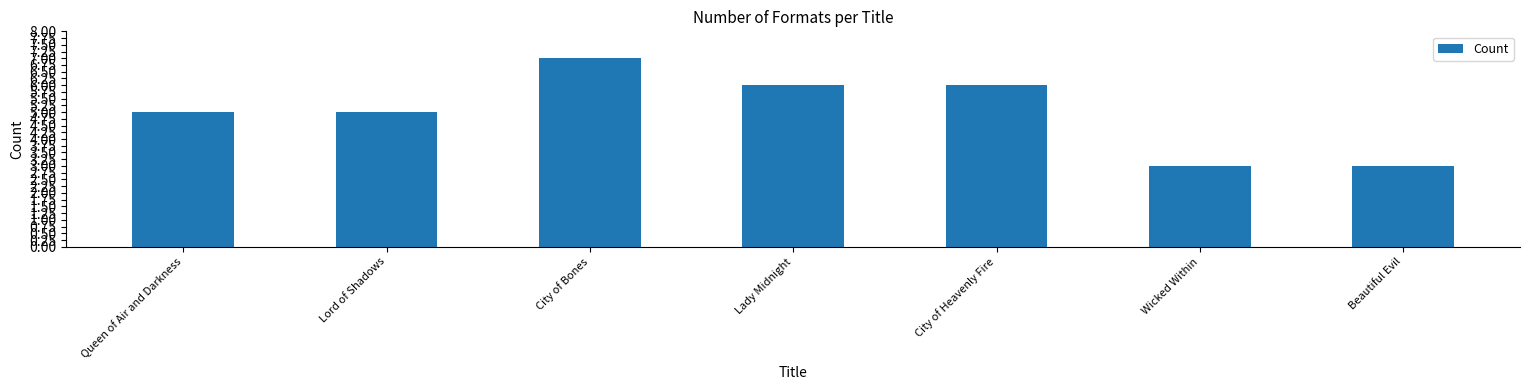

Is it true that the value at City of Heavenly Fire is 3?

False